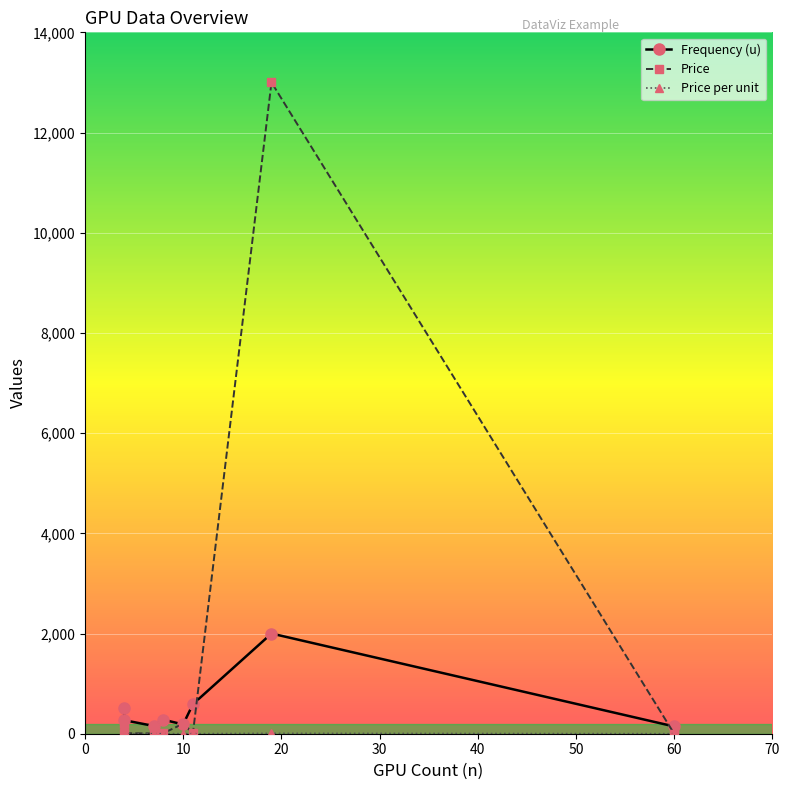

The Price per unit series shows 4.5 at 10. True or false?

False